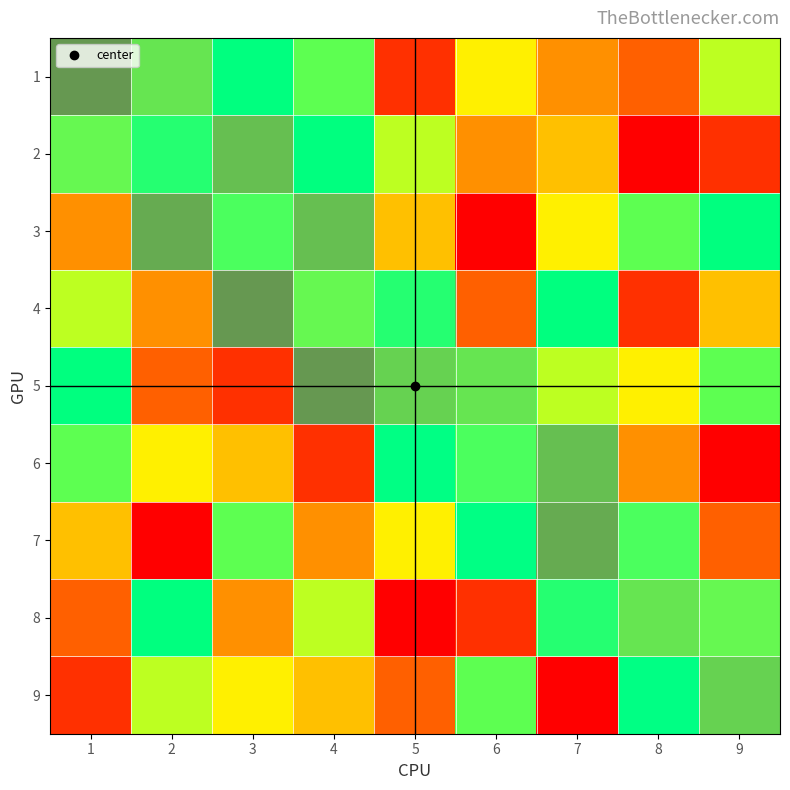

What is the total value across all series at 1?

45